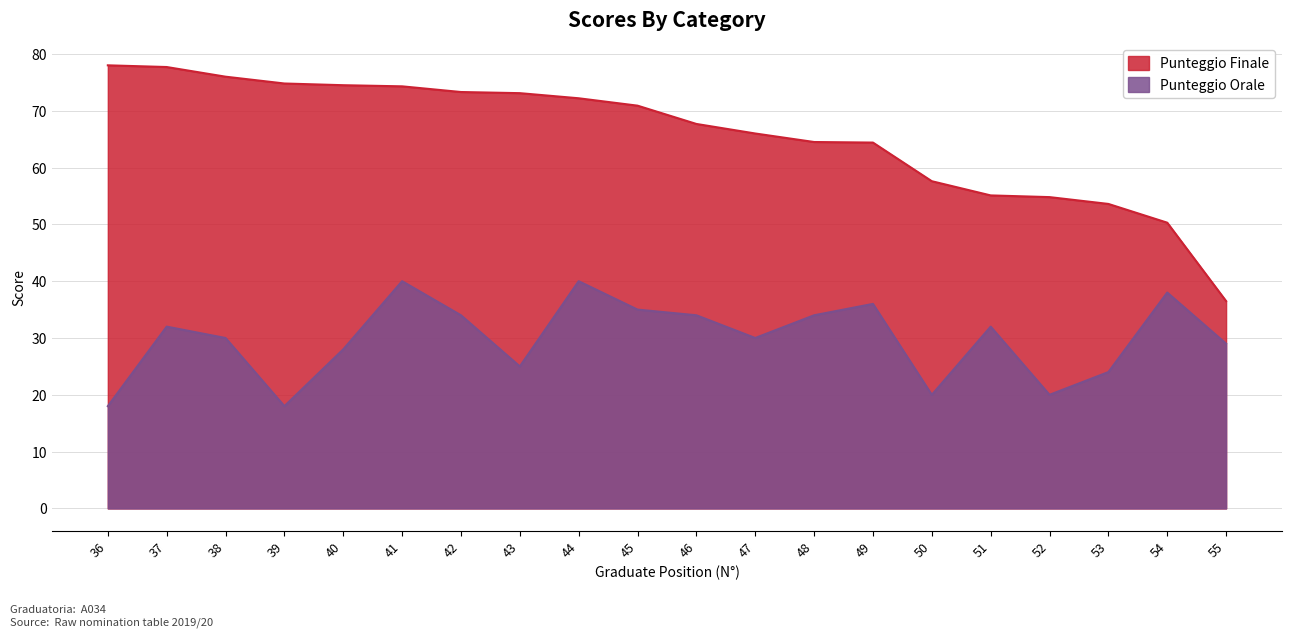

How many interior local valleys does the Punteggio Orale series have?

5